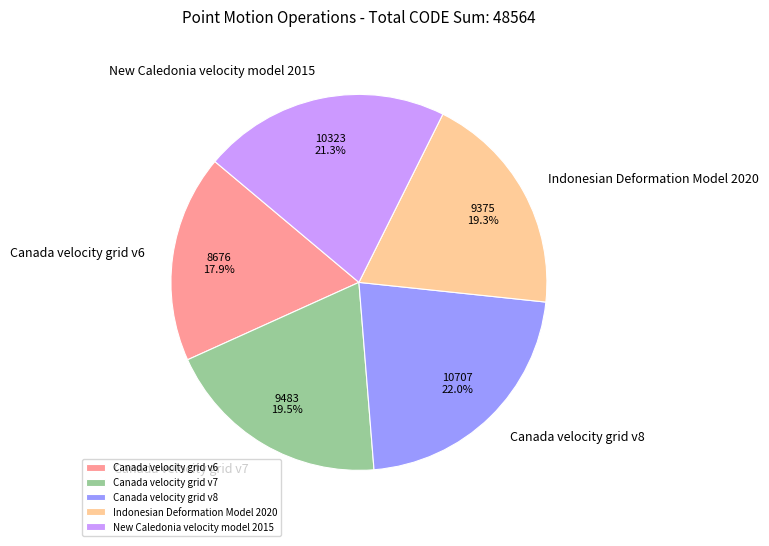

Which has a higher value, Canada velocity grid v6 or New Caledonia velocity model 2015?

New Caledonia velocity model 2015